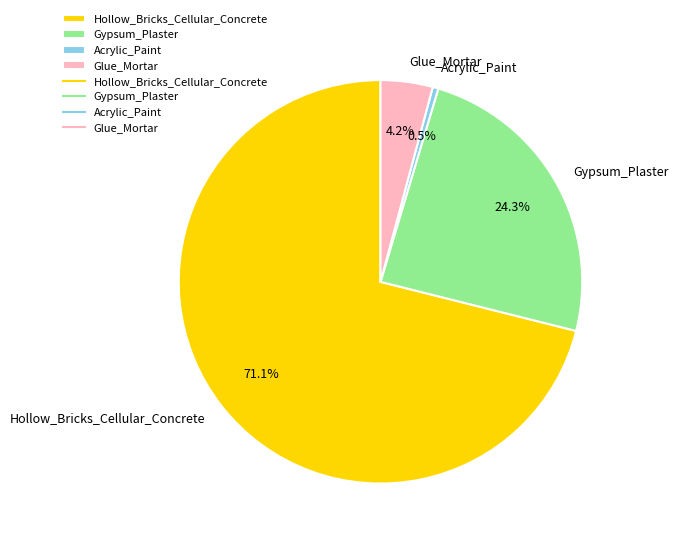

Which category has the smallest portion of the pie?

Acrylic_Paint